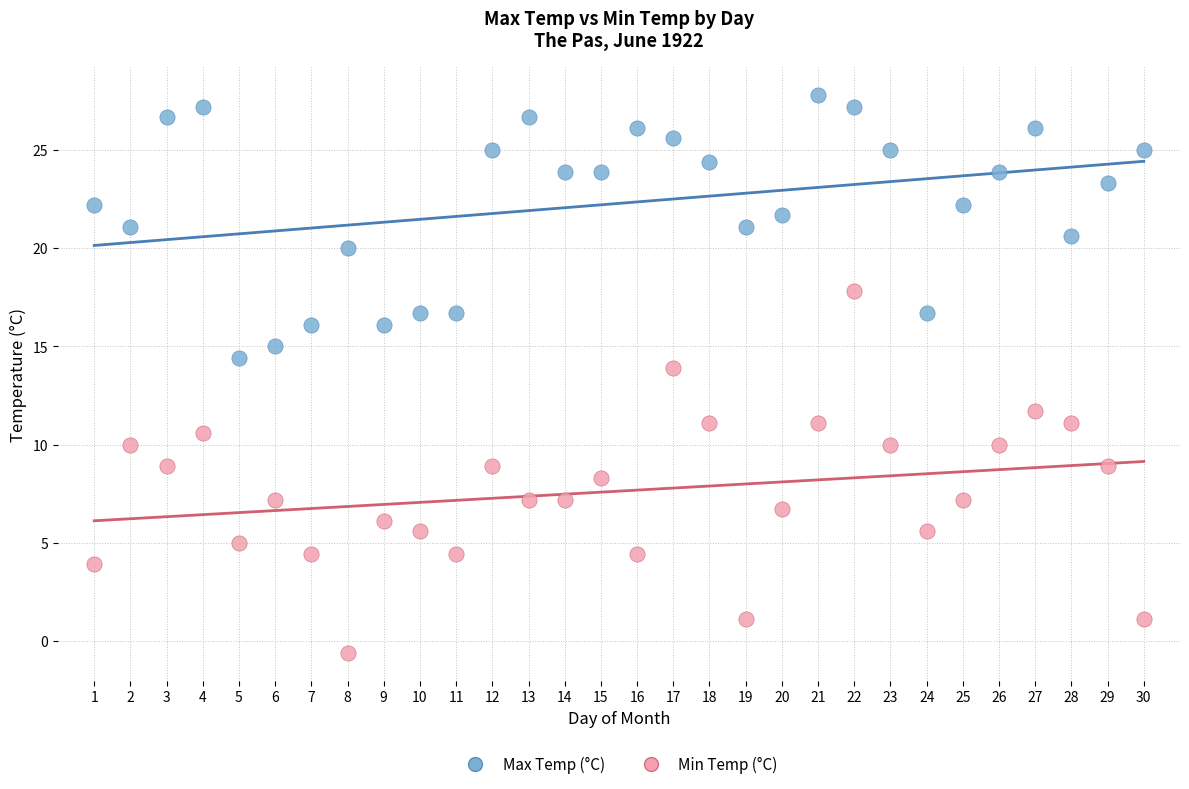

Across all series, what Y value is closest to 13?

13.9